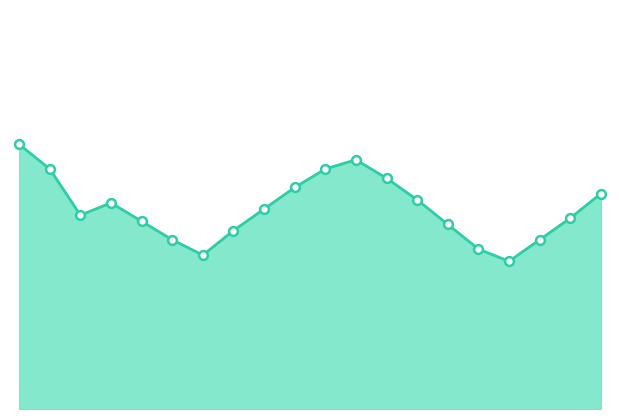

Is the value of humidity_line at 12 greater than the value of humidity_markers at 12.5?

Yes